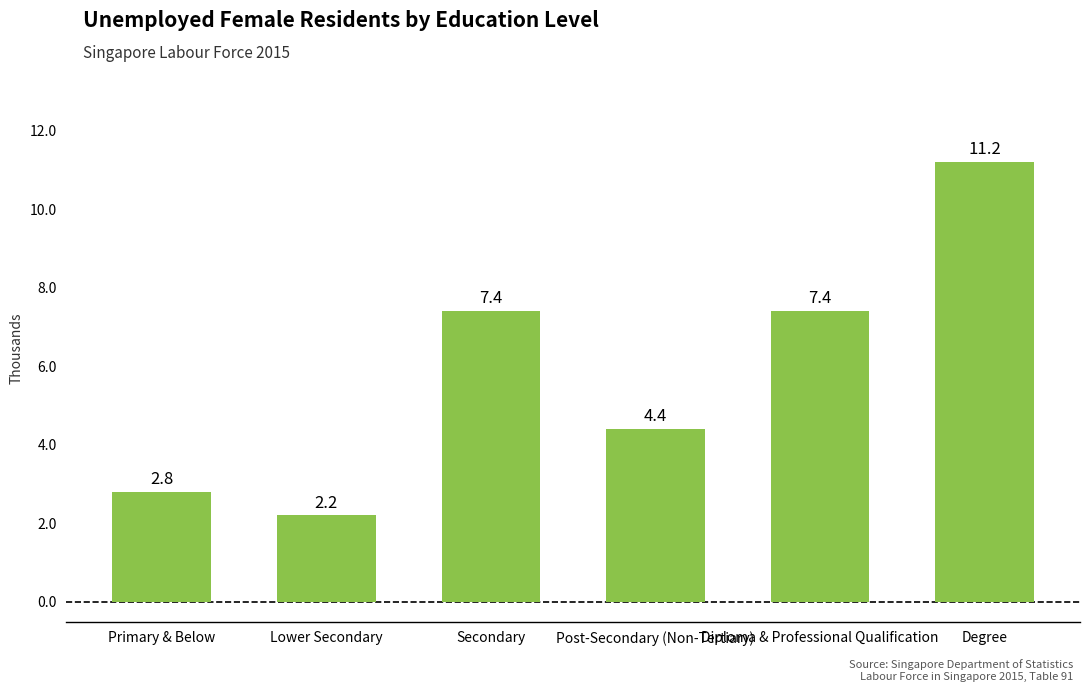

What is the sum of the values at Post-Secondary (Non-Tertiary) and Primary & Below?

7.2